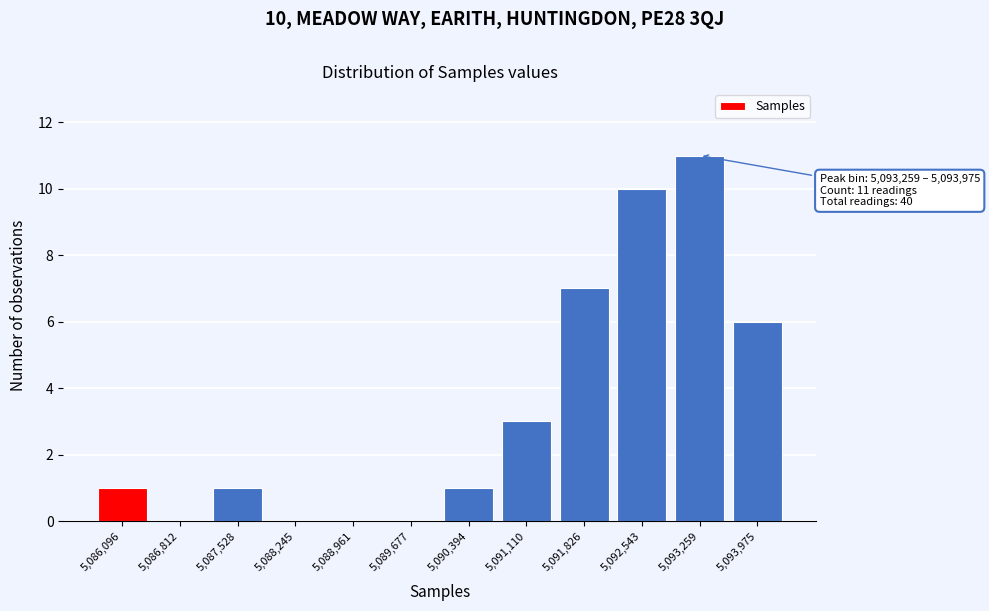

Reading left to right, transcribe all the data shown in this chart.

5,086,096=1	5,086,812=0	5,087,528=1	5,088,245=0	5,088,961=0	5,089,677=0	5,090,394=1	5,091,110=3	5,091,826=7	5,092,543=10	5,093,259=11	5,093,975=6